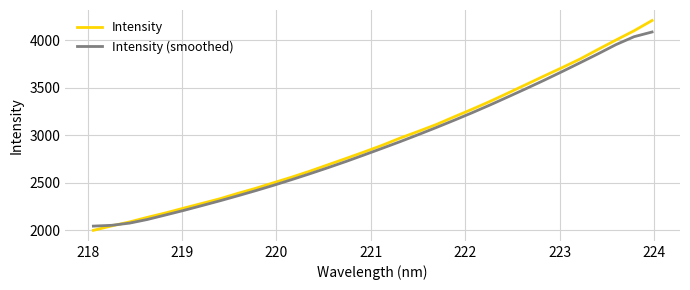

Which series has the widest spread of values?

Intensity